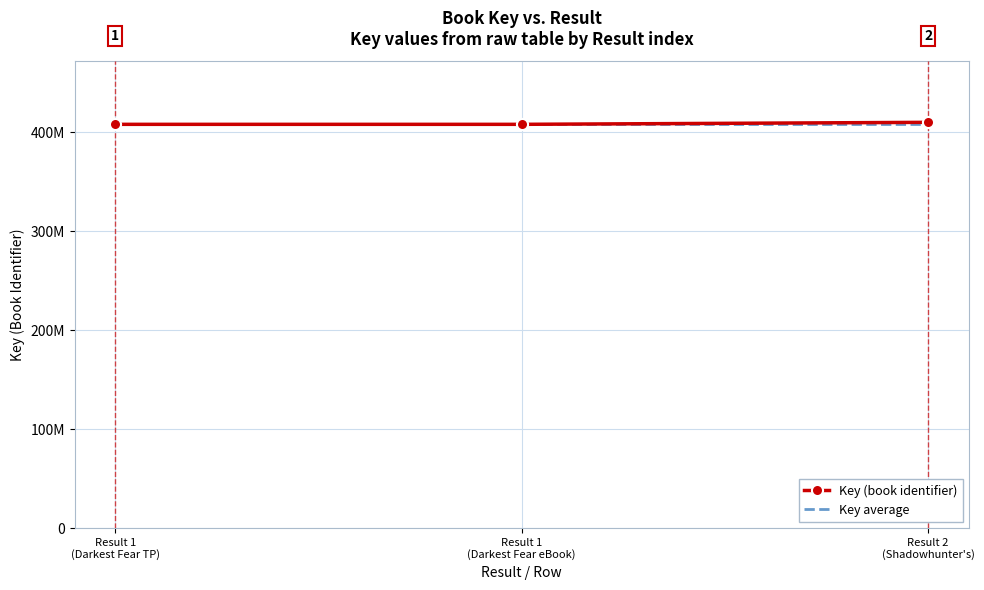

What are all the series names shown in the legend?

Key (book identifier), Key average